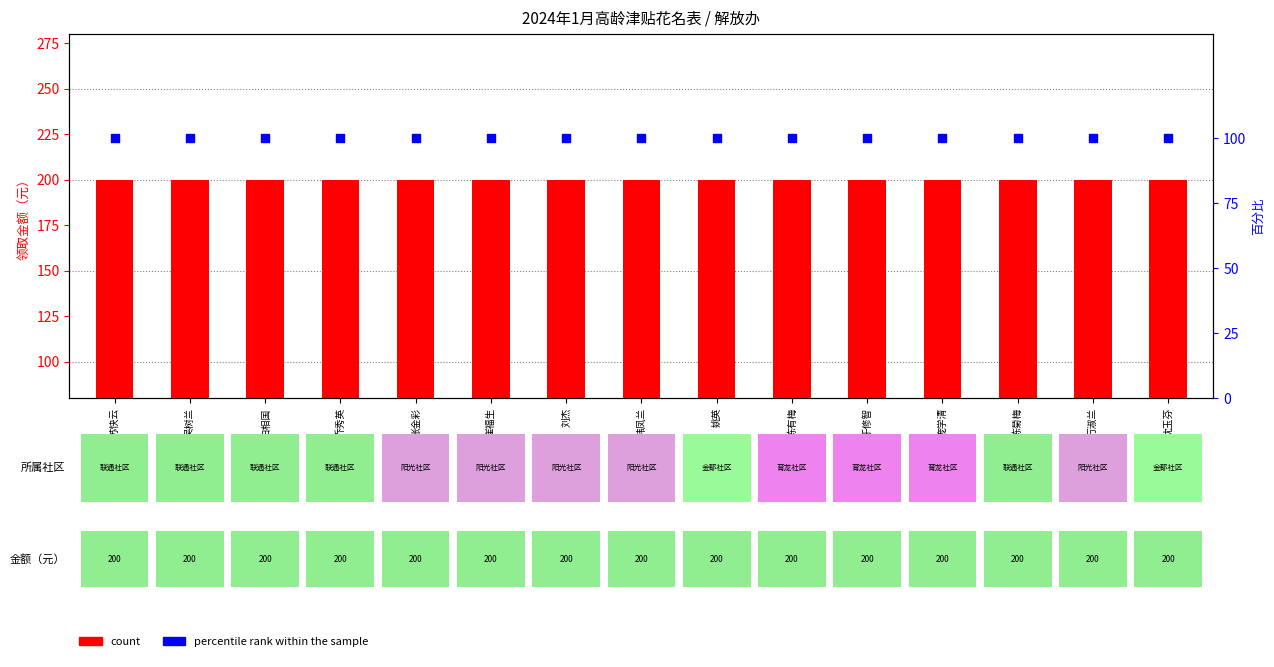

What are all the series names shown in the legend?

count, percentile rank within the sample